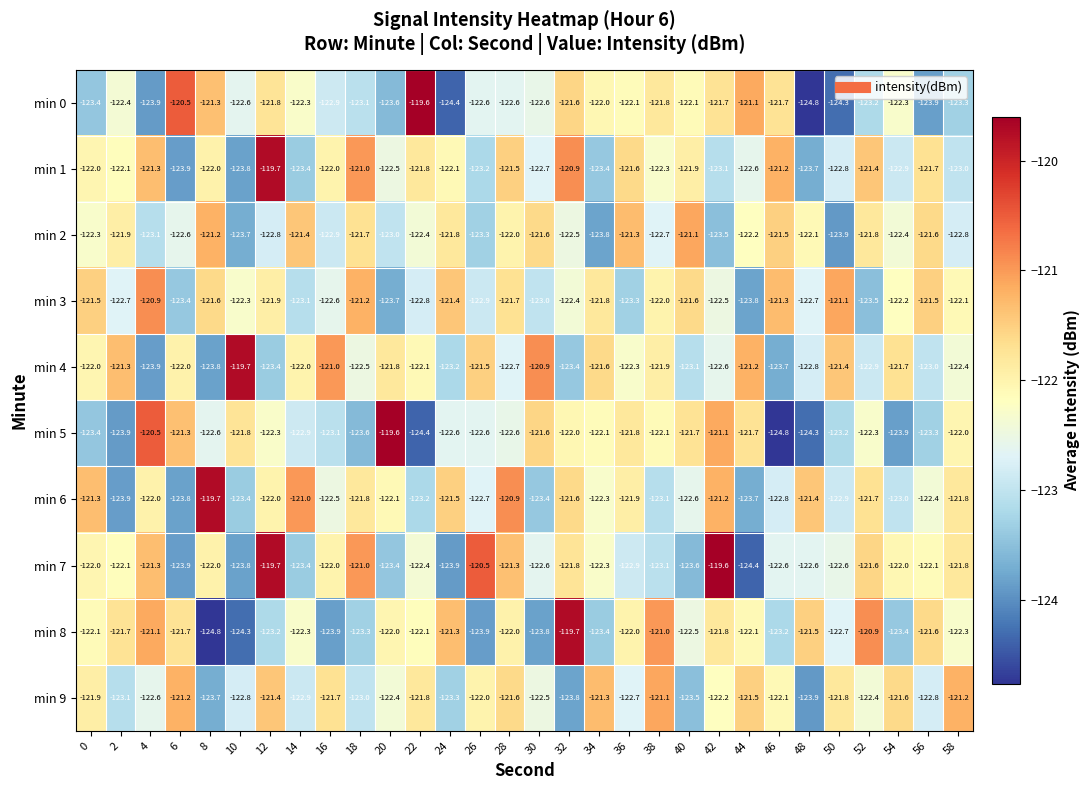

At how many categories does at least one series exceed -120?

7